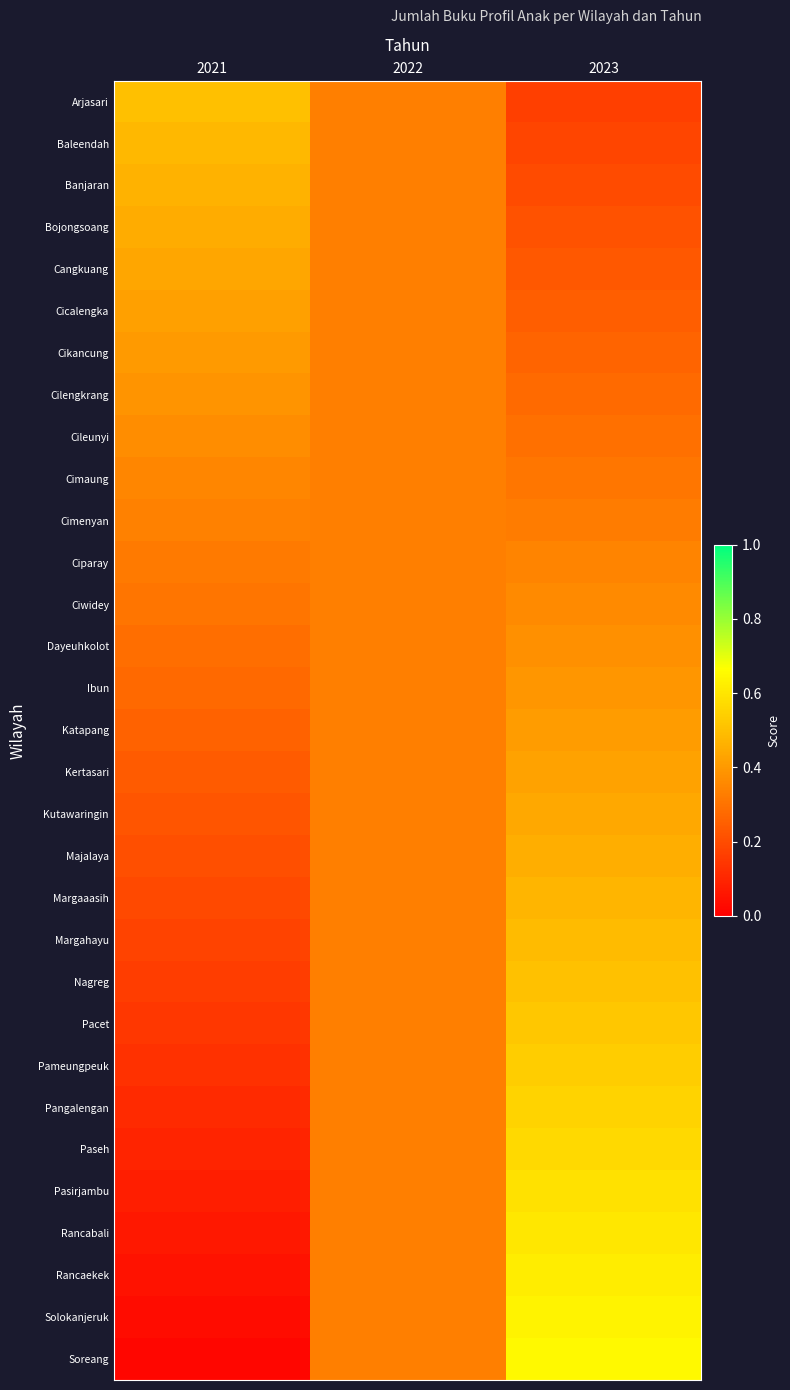

Which series changed the most between 2021 and 2022?

Soreang